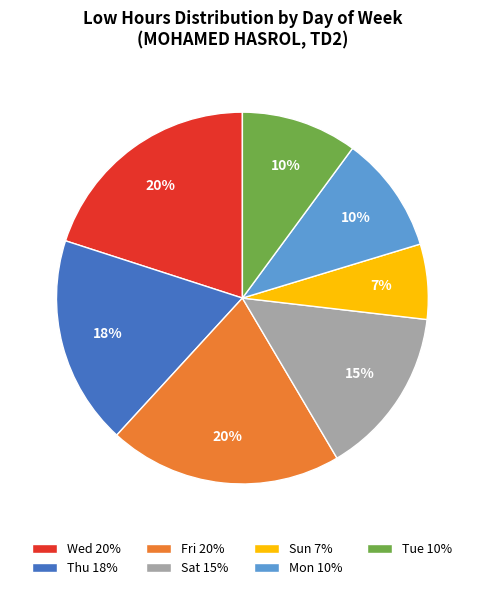

Combined, do Sun 7% and Wed 20% account for over 50%?

No